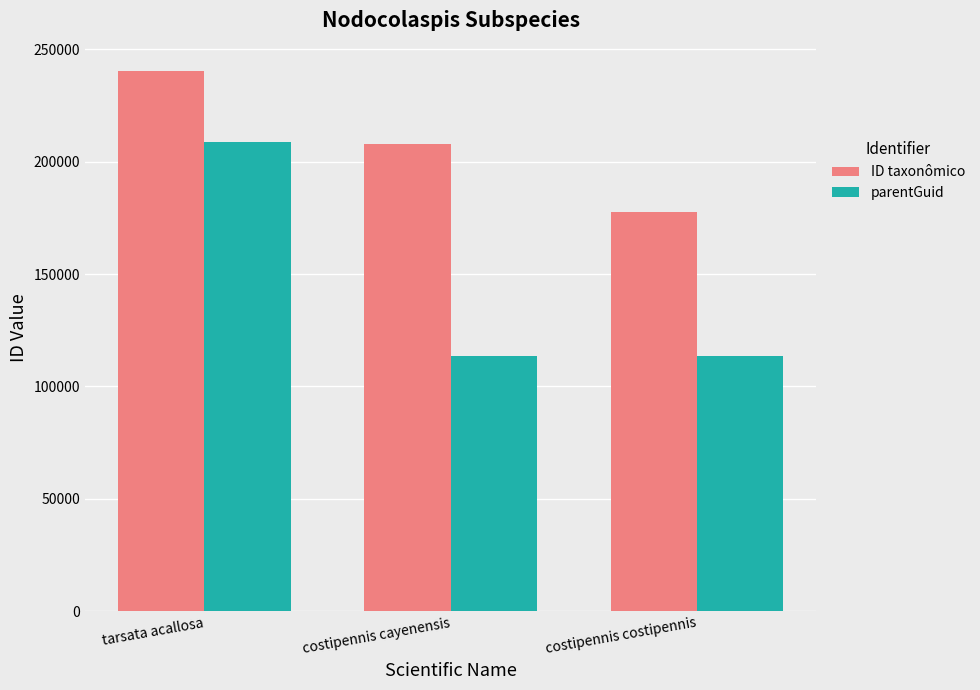

What is the minimum value shown in the chart?

113759